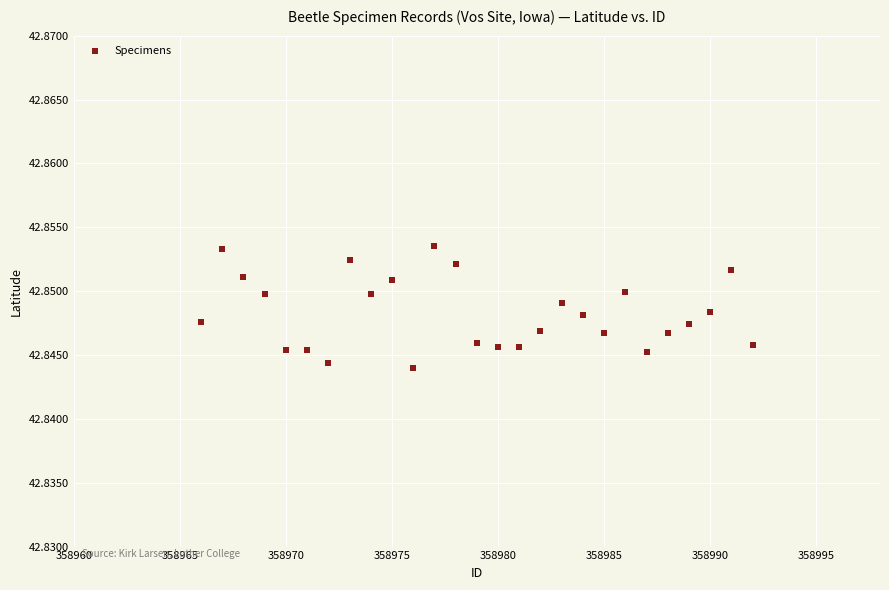

What is the range of X values (max minus min)?

26.0